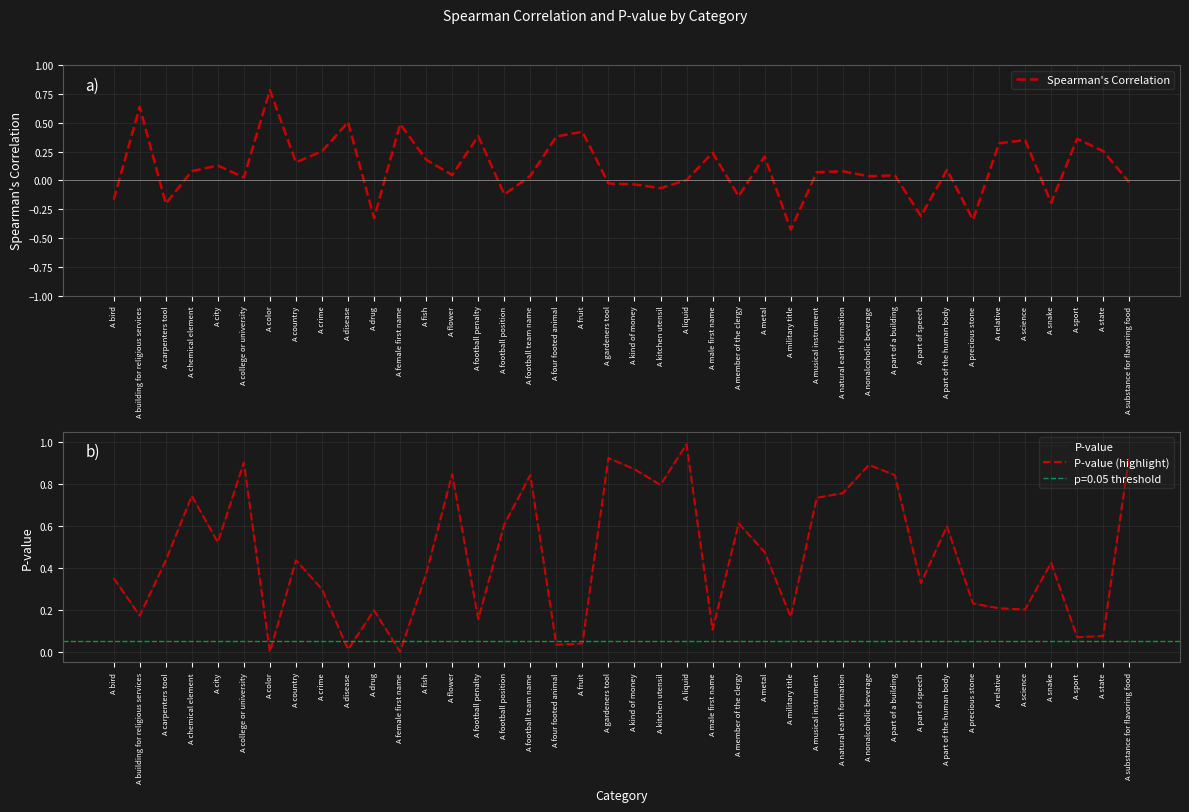

Reading left to right, transcribe all the data shown in this chart.

Spearman's Correlation: A bird=-0.2	A building for religious services=0.6	A carpenters tool=-0.2	A chemical element=0.1	A city=0.1	A college or university=0.0	A color=0.8	A country=0.2	A crime=0.3	A disease=0.5	A drug=-0.3	A female first name=0.5	A fish=0.2	A flower=0.0	A football penalty=0.4	A football position=-0.1	A football team name=0.0	A four footed animal=0.4	A fruit=0.4	A gardeners tool=-0.0	A kind of money=-0.0	A kitchen utensil=-0.1	A liquid=0.0	A male first name=0.2	A member of the clergy=-0.1	A metal=0.2	A military title=-0.4	A musical instrument=0.1	A natural earth formation=0.1	A nonalcoholic beverage=0.0	A part of a building=0.0	A part of speech=-0.3	A part of the human body=0.1	A precious stone=-0.3	A relative=0.3	A science=0.3	A snake=-0.2	A sport=0.4	A state=0.3	A substance for flavoring food=-0.0
P-value: A bird=0.4	A building for religious services=0.2	A carpenters tool=0.4	A chemical element=0.7	A city=0.5	A college or university=0.9	A color=0.0	A country=0.4	A crime=0.3	A disease=0.0	A drug=0.2	A female first name=0.0	A fish=0.4	A flower=0.8	A football penalty=0.2	A football position=0.6	A football team name=0.8	A four footed animal=0.0	A fruit=0.0	A gardeners tool=0.9	A kind of money=0.9	A kitchen utensil=0.8	A liquid=1.0	A male first name=0.1	A member of the clergy=0.6	A metal=0.5	A military title=0.2	A musical instrument=0.7	A natural earth formation=0.8	A nonalcoholic beverage=0.9	A part of a building=0.8	A part of speech=0.3	A part of the human body=0.6	A precious stone=0.2	A relative=0.2	A science=0.2	A snake=0.4	A sport=0.1	A state=0.1	A substance for flavoring food=0.9
P-value (highlight): A bird=0.4	A building for religious services=0.2	A carpenters tool=0.4	A chemical element=0.7	A city=0.5	A college or university=0.9	A color=0.0	A country=0.4	A crime=0.3	A disease=0.0	A drug=0.2	A female first name=0.0	A fish=0.4	A flower=0.8	A football penalty=0.2	A football position=0.6	A football team name=0.8	A four footed animal=0.0	A fruit=0.0	A gardeners tool=0.9	A kind of money=0.9	A kitchen utensil=0.8	A liquid=1.0	A male first name=0.1	A member of the clergy=0.6	A metal=0.5	A military title=0.2	A musical instrument=0.7	A natural earth formation=0.8	A nonalcoholic beverage=0.9	A part of a building=0.8	A part of speech=0.3	A part of the human body=0.6	A precious stone=0.2	A relative=0.2	A science=0.2	A snake=0.4	A sport=0.1	A state=0.1	A substance for flavoring food=0.9